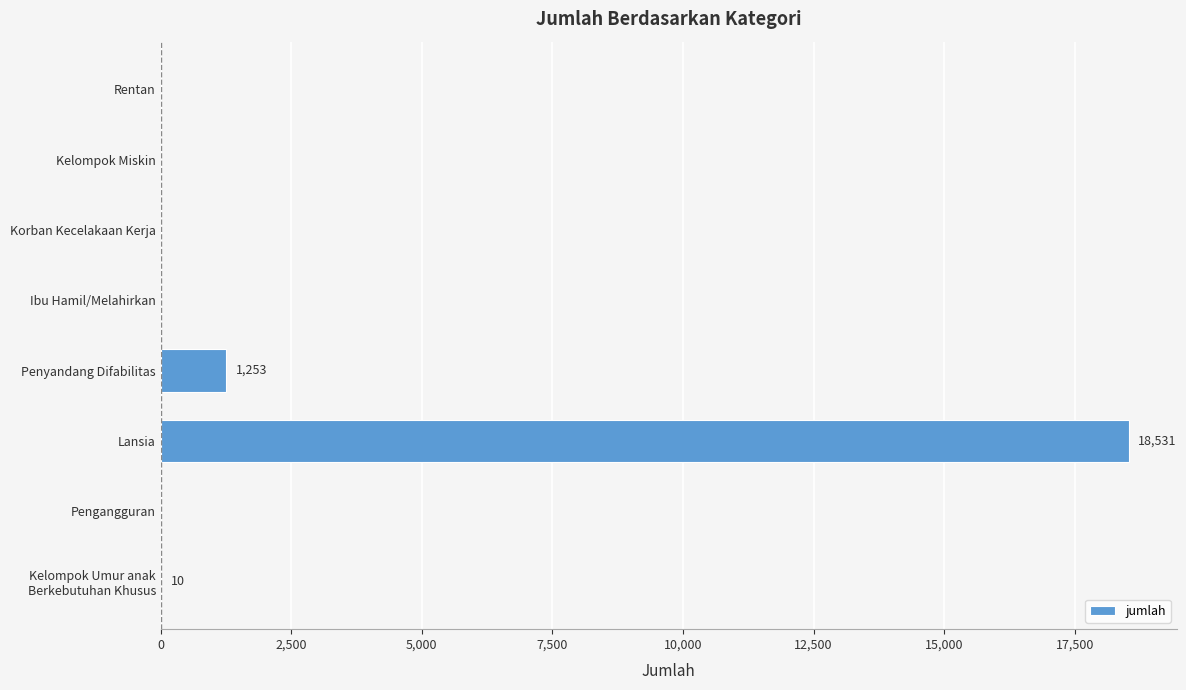

The chart shows a value of 0 at Pengangguran. True or false?

True